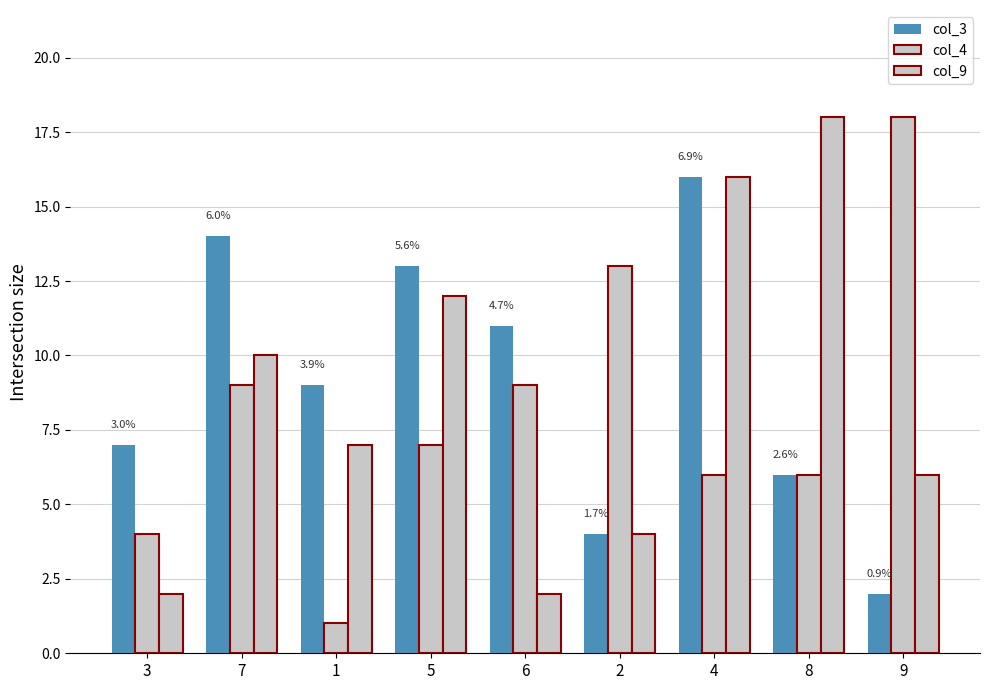

Where does the col_3 series first go above 9?

7